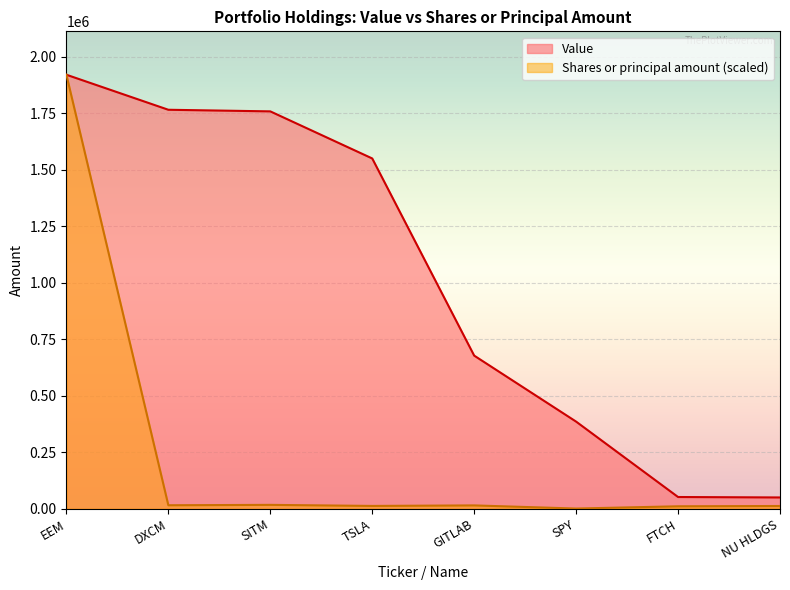

What is the label of the 7th point from the right?

DXCM